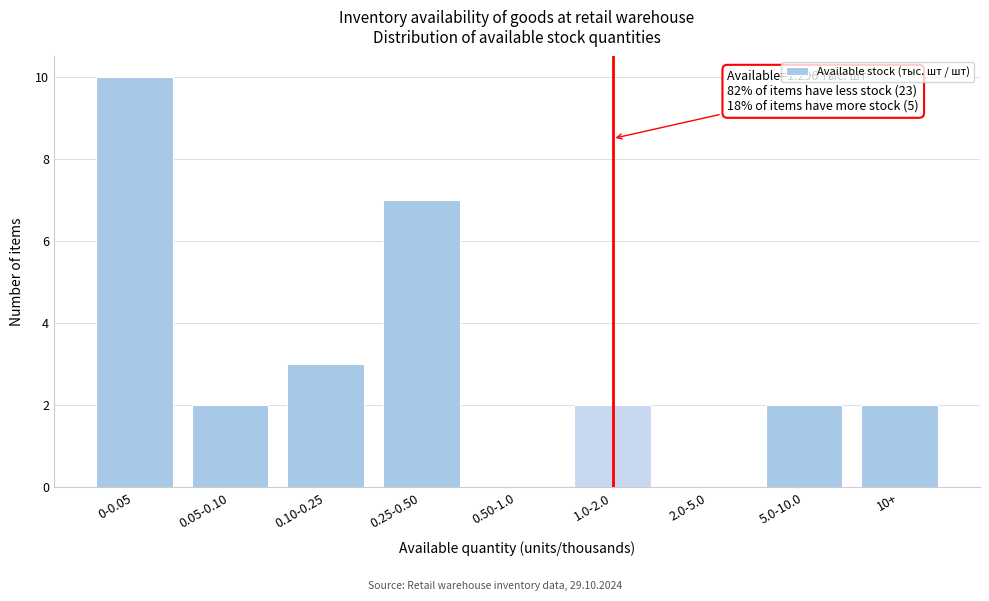

Reading right to left, transcribe all the data shown in this chart.

10+=2	5.0-10.0=2	2.0-5.0=0	1.0-2.0=2	0.50-1.0=0	0.25-0.50=7	0.10-0.25=3	0.05-0.10=2	0-0.05=10